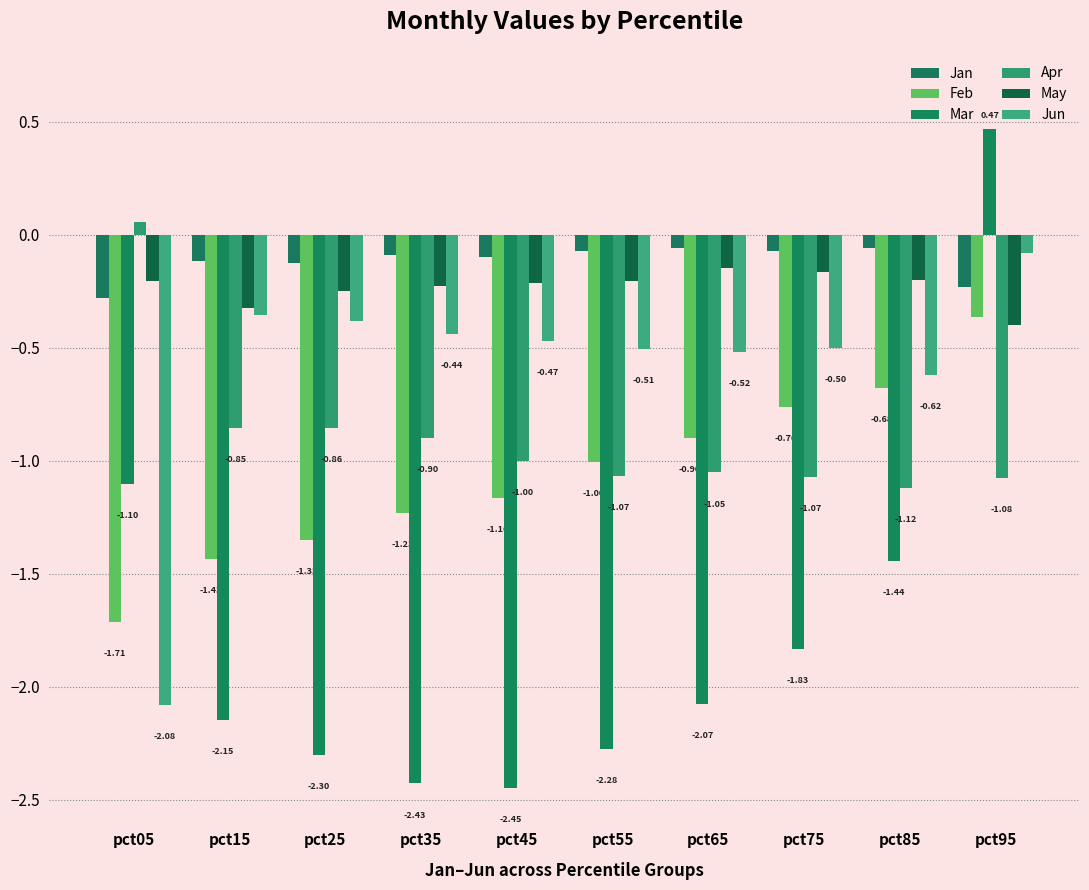

How many series are shown in this chart?

6